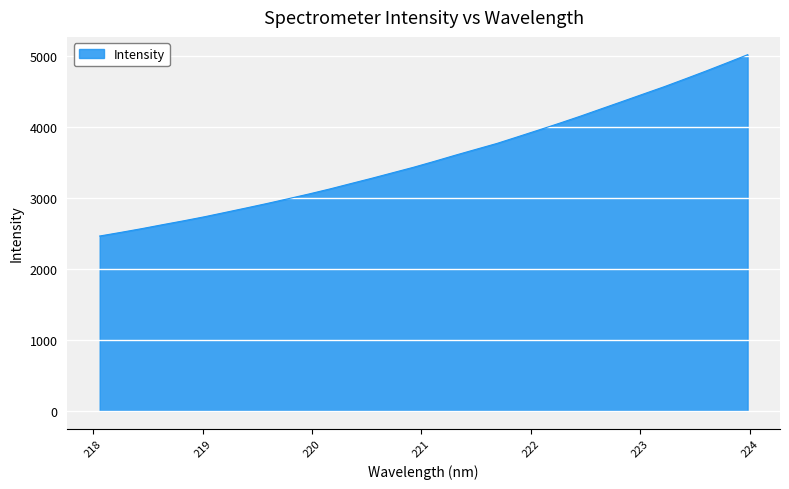

What is the minimum value shown in the chart?

2463.5